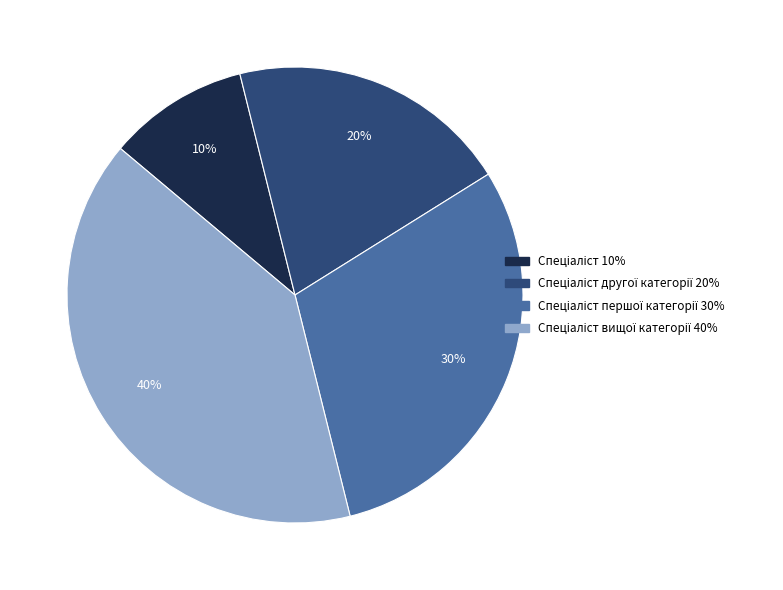

To the nearest percent, what is the difference between the largest and smallest slice percentages?

30%